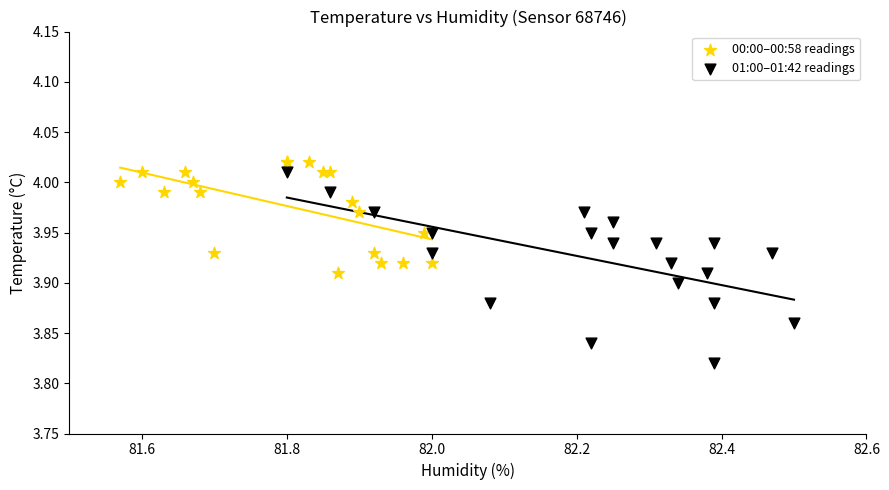

Which series contains the lowest Y value?

01:00–01:42 readings